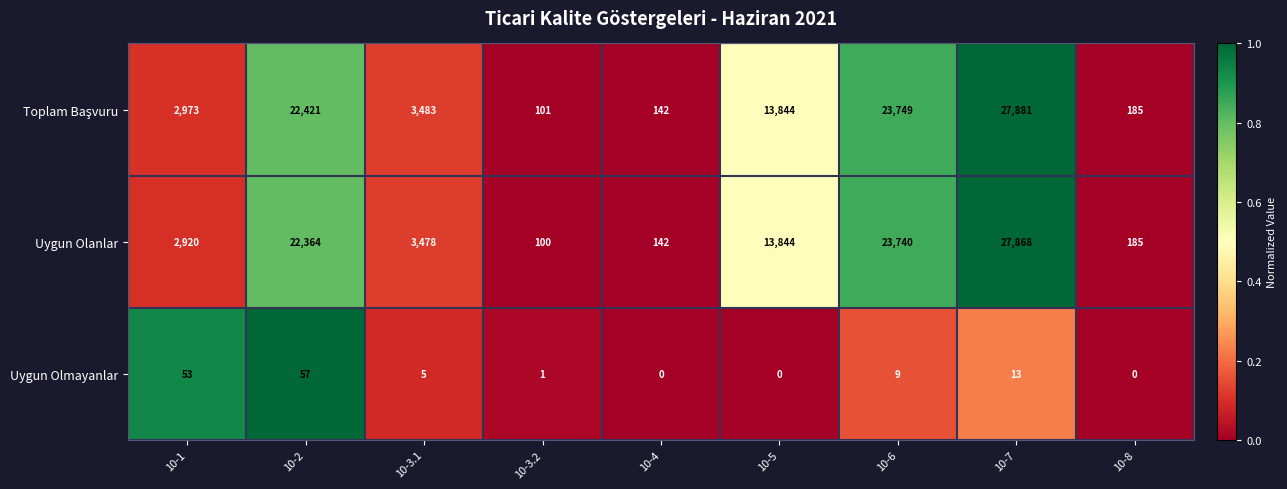

What is the difference between the maximum and second lowest values in the Uygun Olmayanlar series?

57